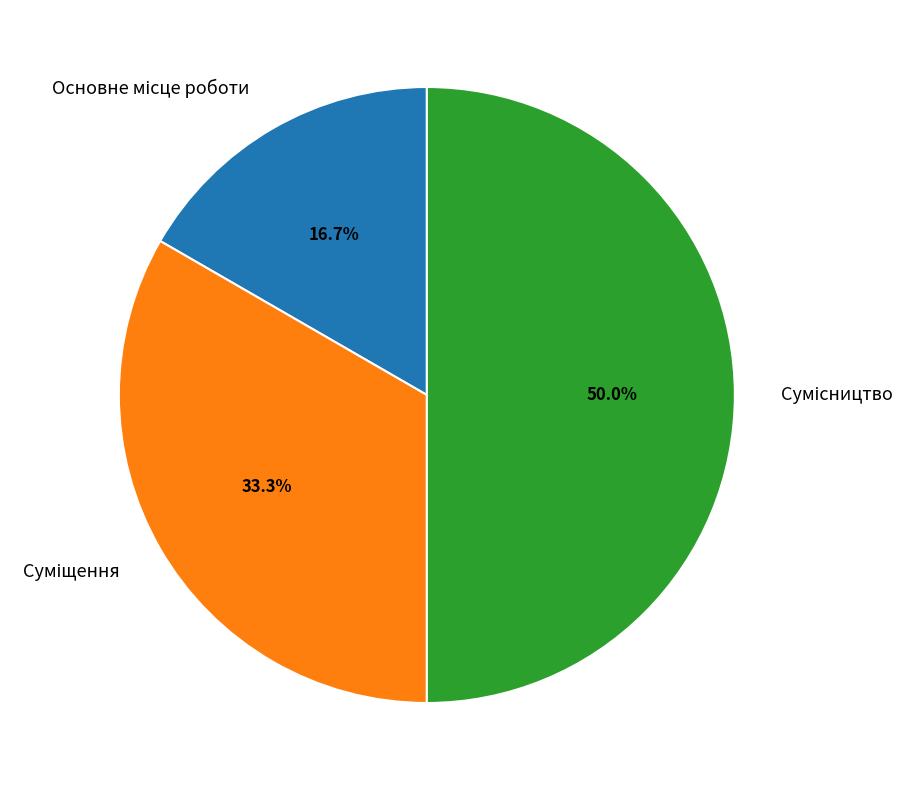

Count the number of slices in the pie.

3